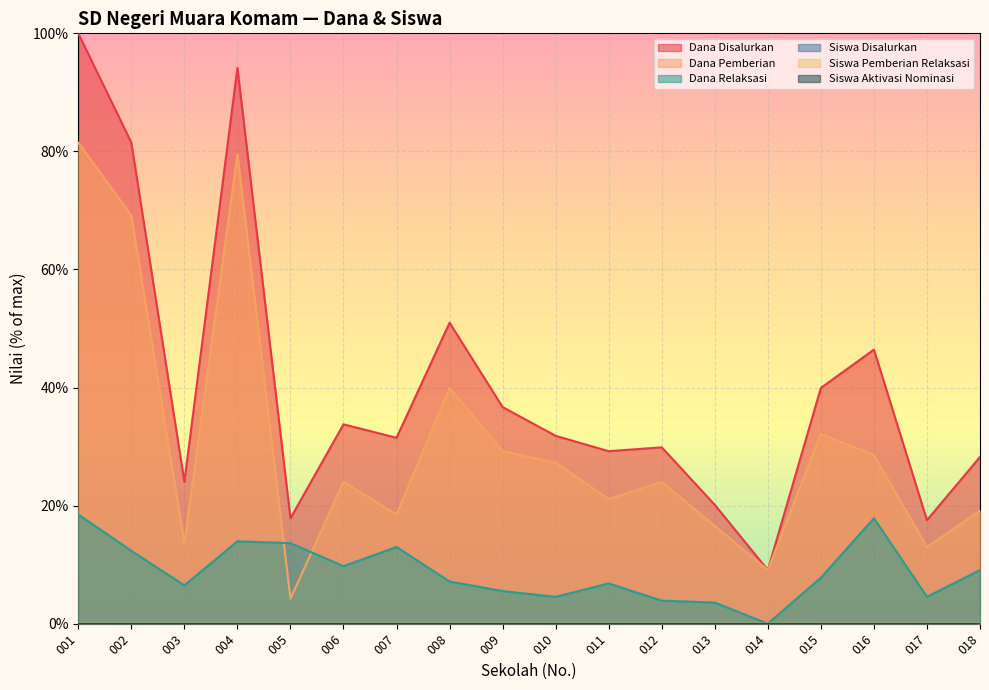

Is it true that Siswa Aktivasi Nominasi equals 0.0 at 005?

True